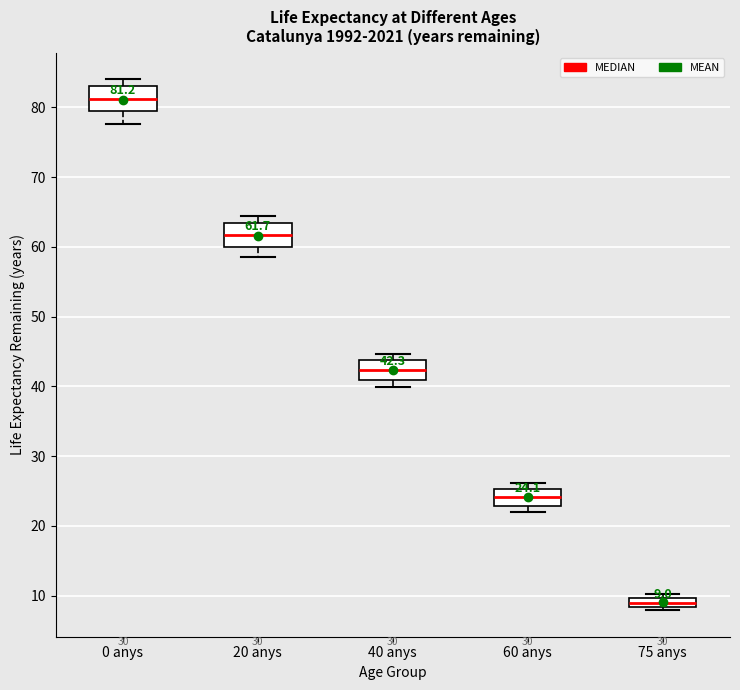

Which box's median line is the lowest?

75 anys